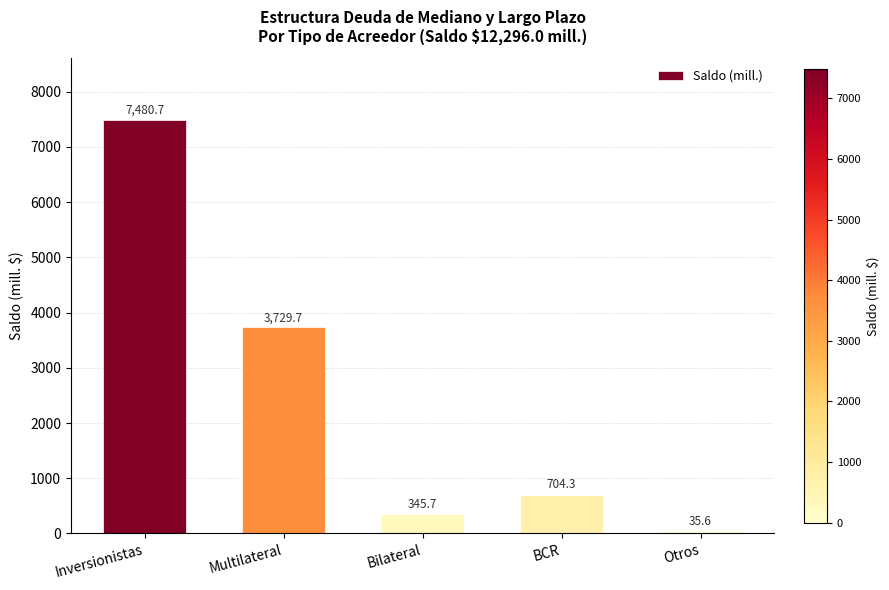

Rank the categories by value from lowest to highest.

Otros, Bilateral, BCR, Multilateral, Inversionistas